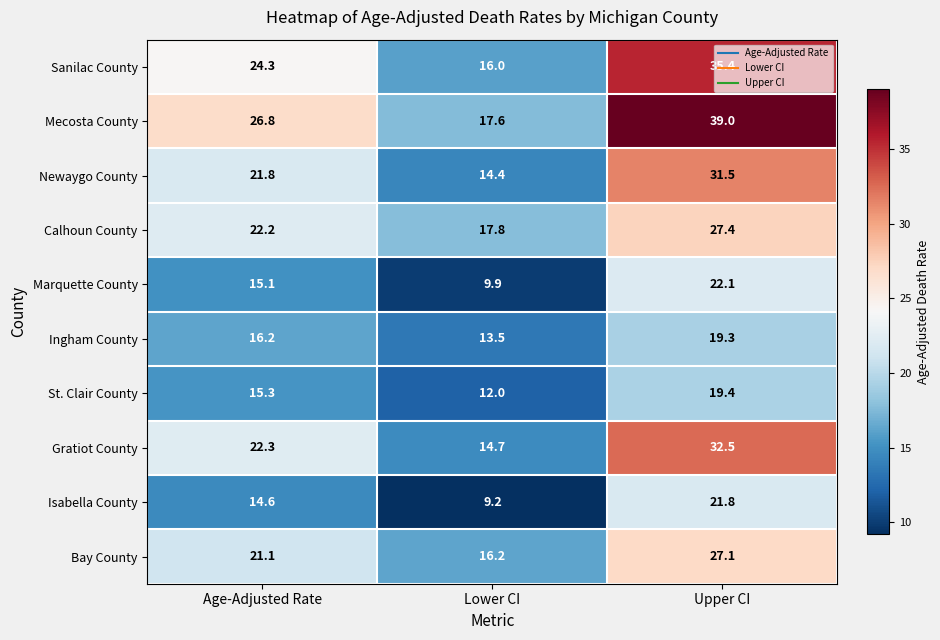

What is the sum of the Calhoun County values at Age-Adjusted Rate and Upper CI?

49.6